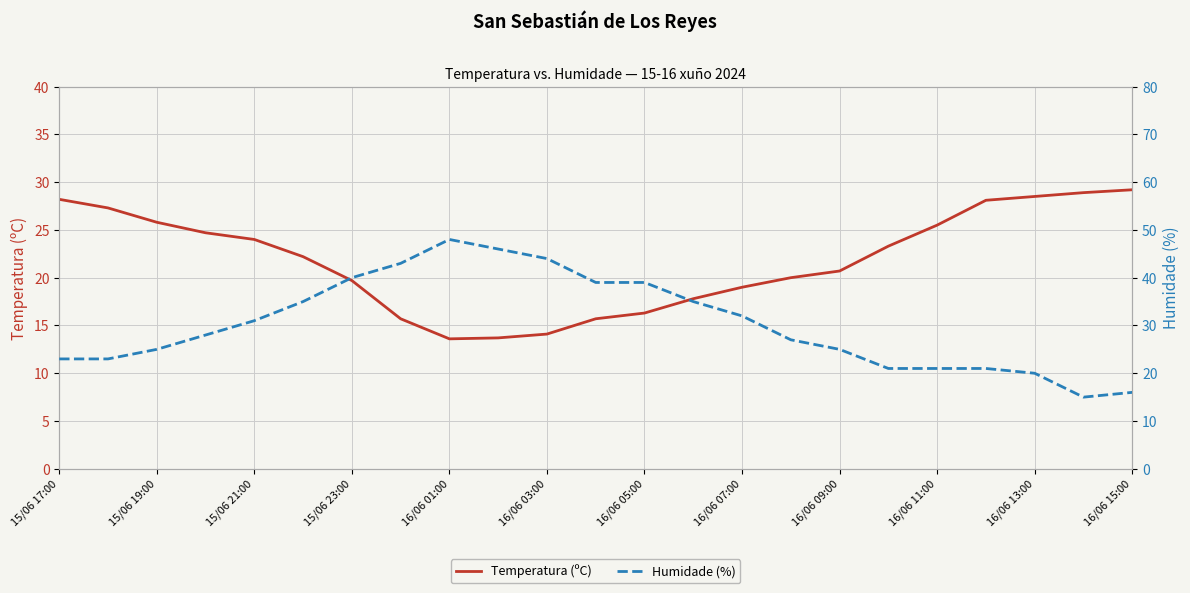

Does the chart have visible grid lines?

Yes